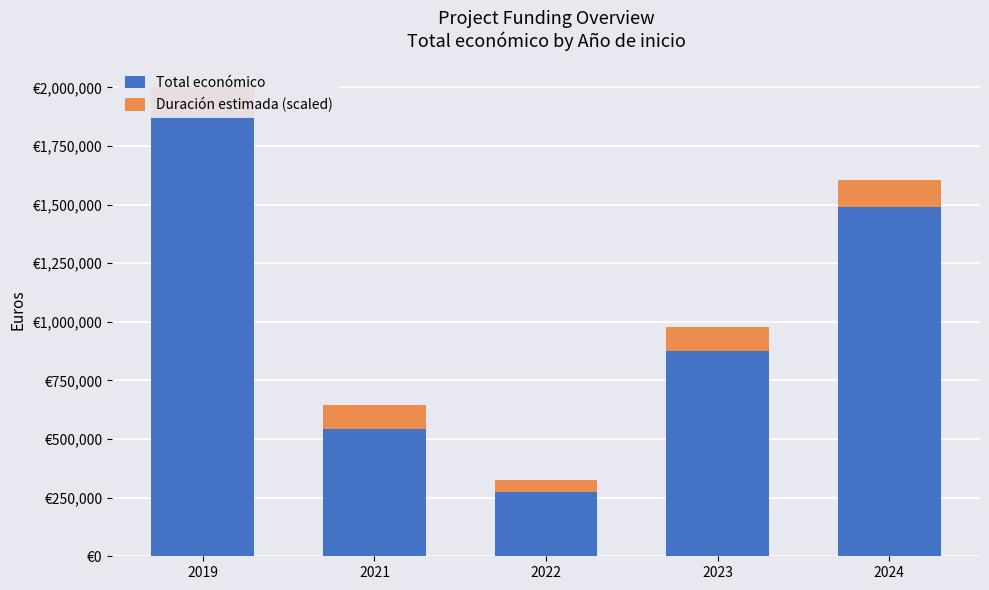

What is the value of the Duración estimada (scaled) bar at the 2nd from the left?

100000.0